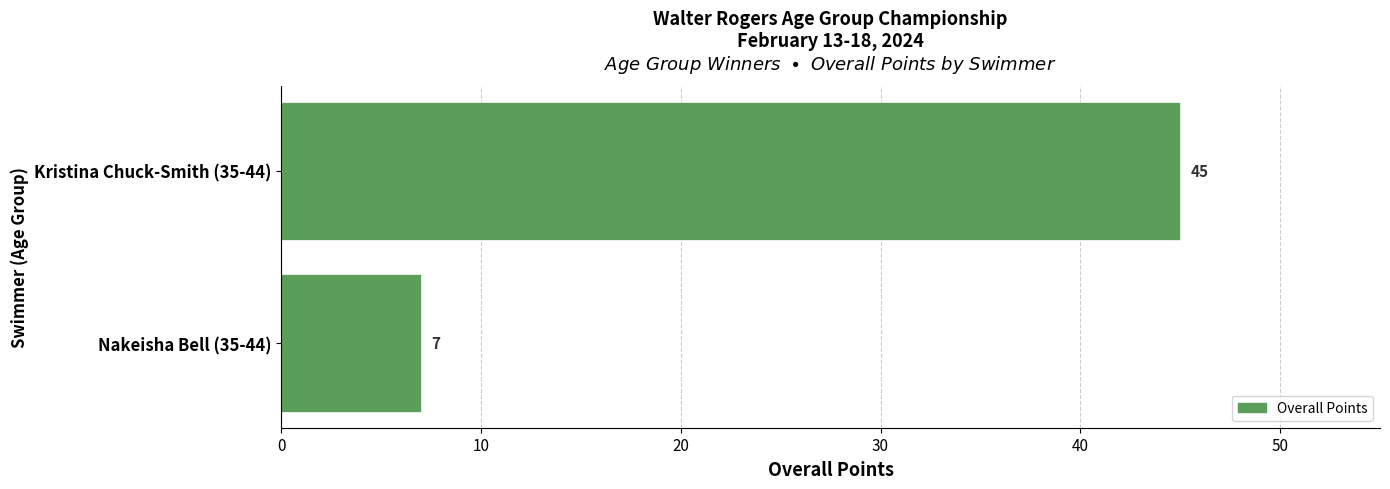

What is the sum of the values at Nakeisha Bell (35-44) and Kristina Chuck-Smith (35-44)?

52